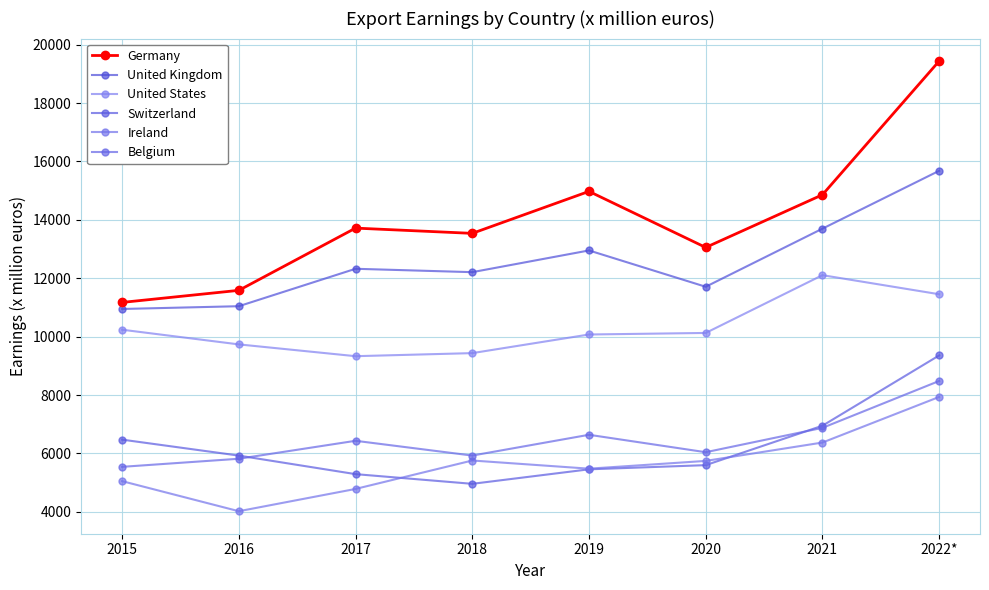

True or false: Ireland has a value of 2542 at 2021.

False